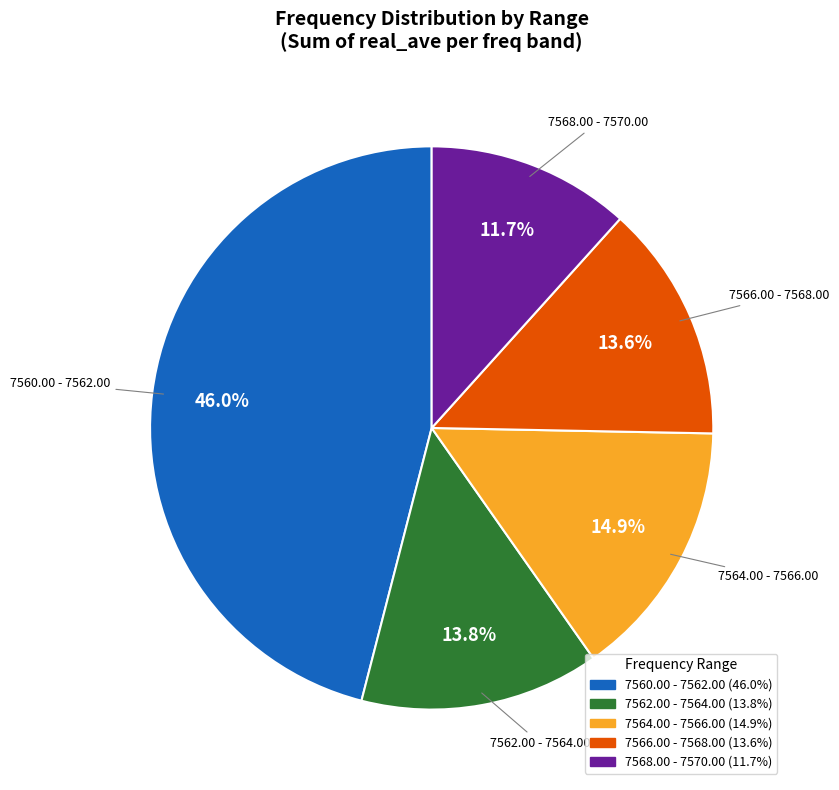

Is there any slice that represents more than half of the pie?

No